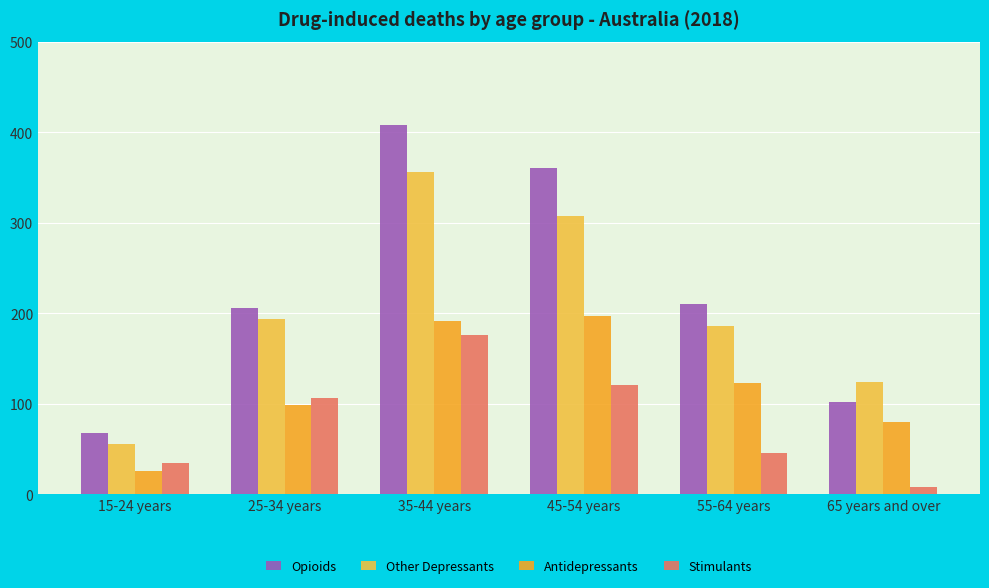

What is the total value across all series at 25-34 years?

606